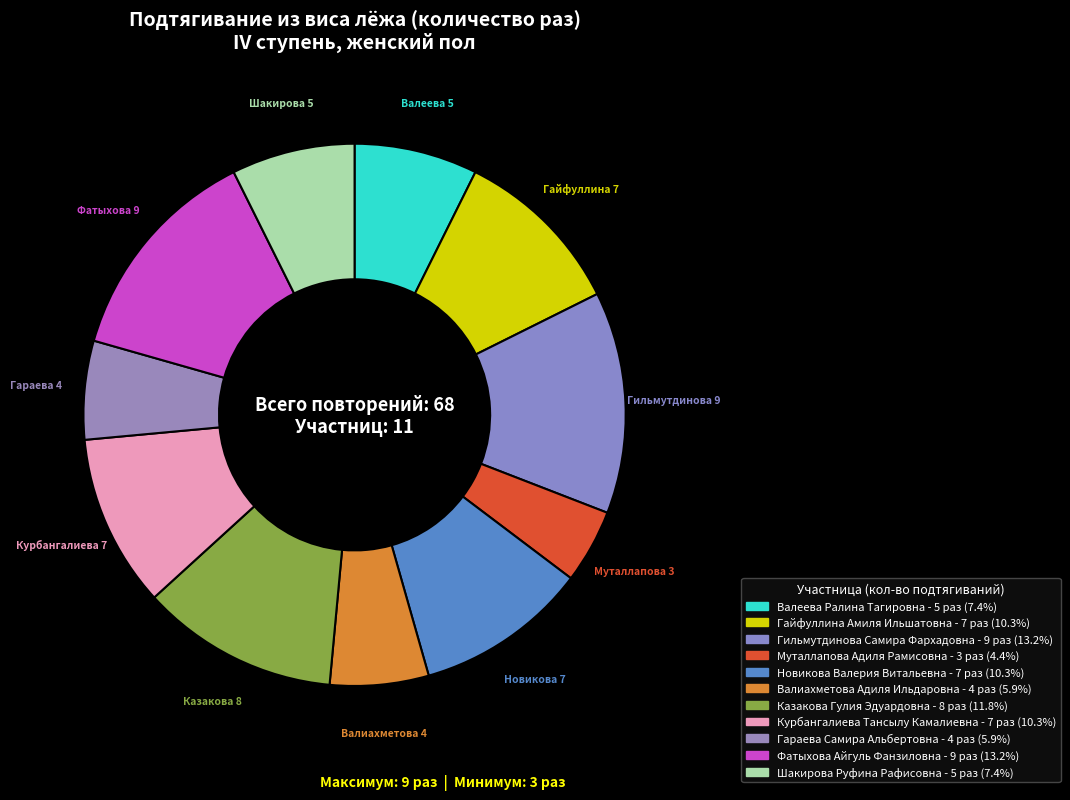

Is there a majority slice in this chart?

No